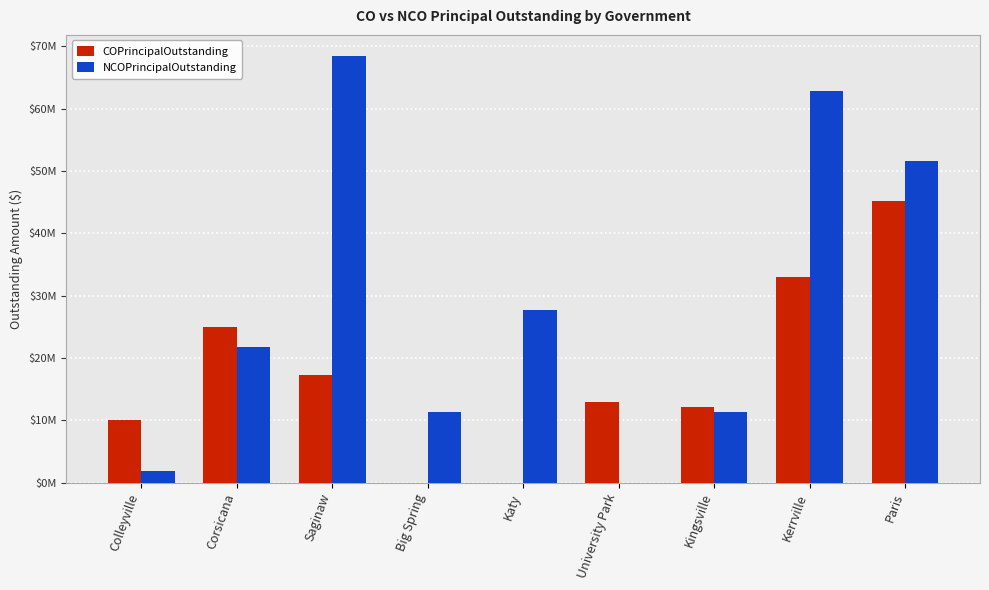

True or false: COPrincipalOutstanding has a value of 4099975 at University Park.

False